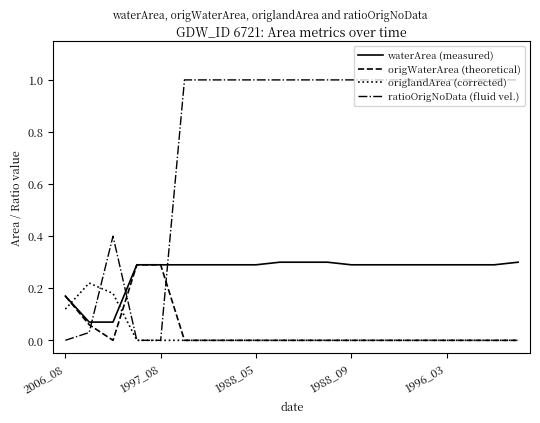

True or false: waterArea (measured) and ratioOrigNoData (fluid vel.) intersect in this chart.

True